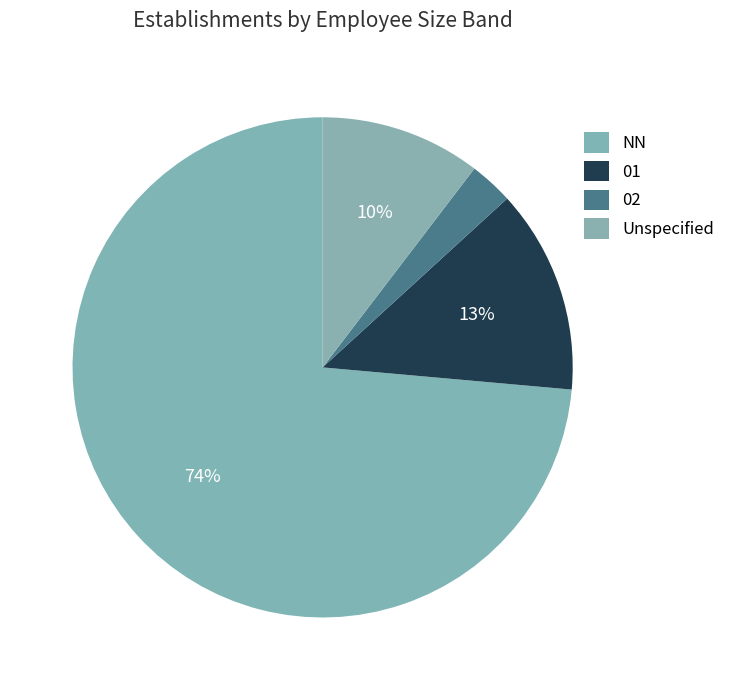

Which category has the smallest portion of the pie?

02